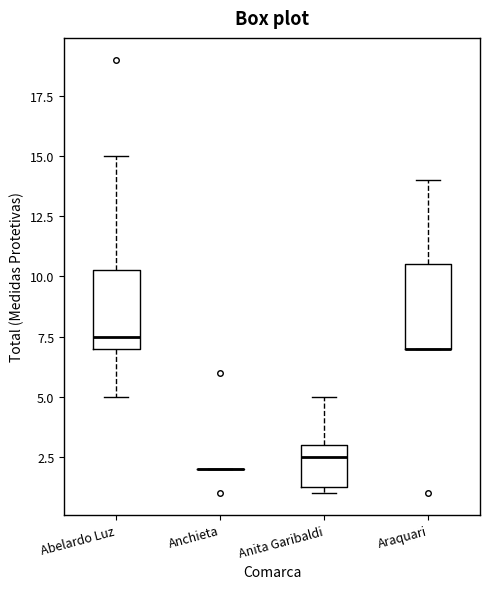

Reading left to right, read every box against the y-axis: the position of its median line, the range the box covers, and the ends of its whiskers. The values are not printed on the chart, so give them approximately, as read against the axis.

Abelardo Luz: median 7.5, box 7.0 to 10.5, whiskers 5.0 to 15.0
Anchieta: box collapsed to a line at 2.0, whiskers 2.0 to 2.0
Anita Garibaldi: median 2.5, box 1.5 to 3.0, whiskers 1.0 to 5.0
Araquari: median 7.0 (drawn on the box's lower edge), box 7.0 to 10.5, whiskers 7.0 to 14.0